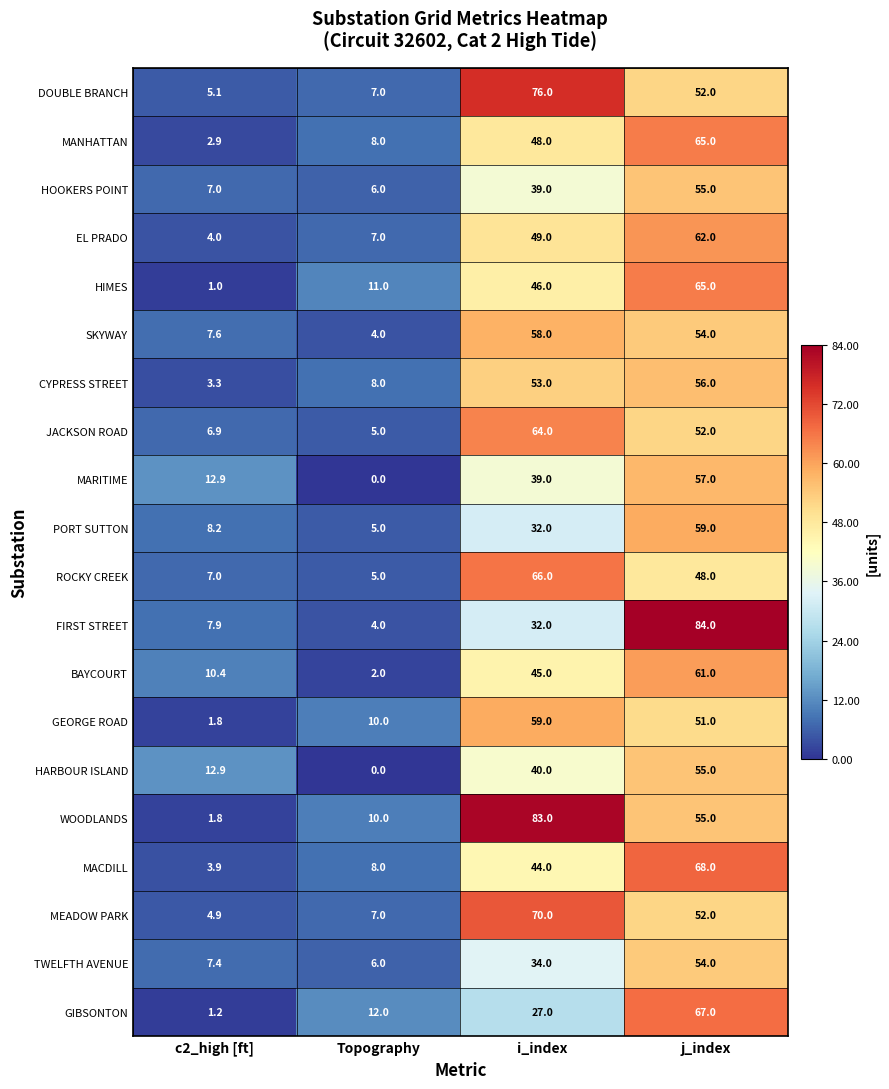

What is the difference between the second highest and minimum values in the MANHATTAN series?

45.1